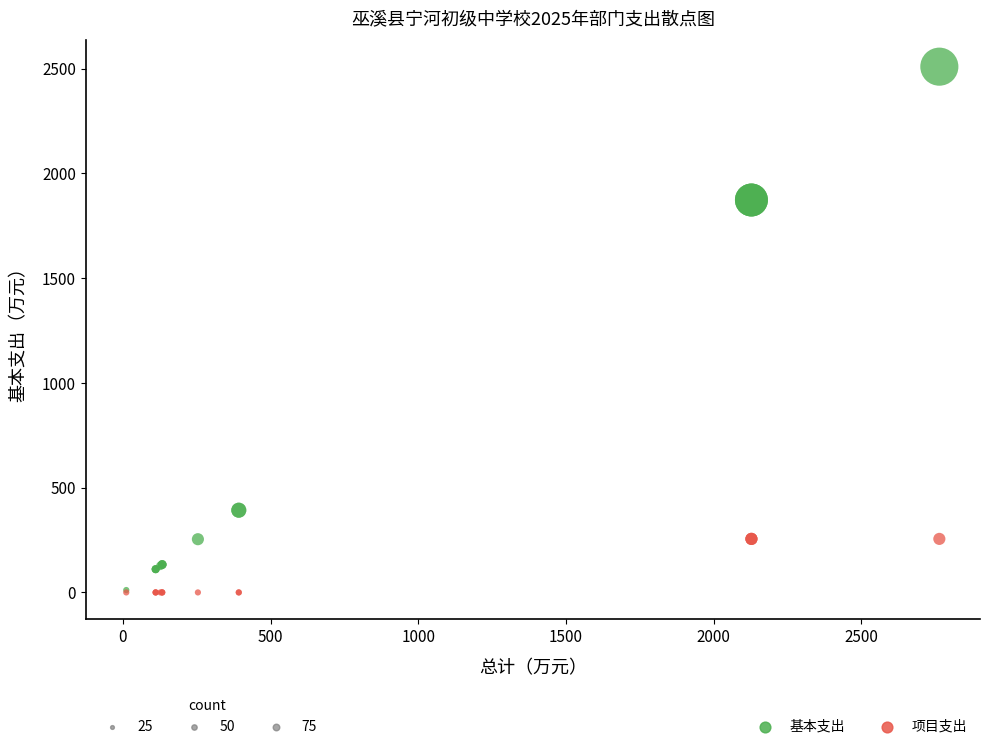

Which series has the largest Y range (max minus min)?

基本支出